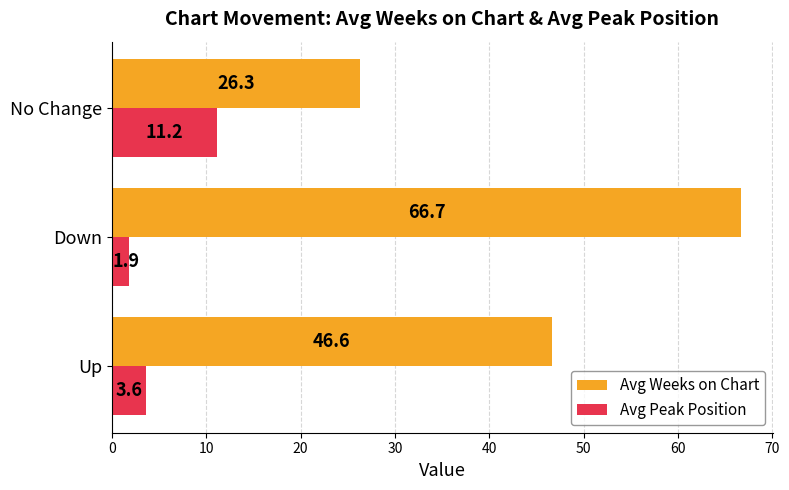

Which series has the largest total across all categories?

Avg Weeks on Chart